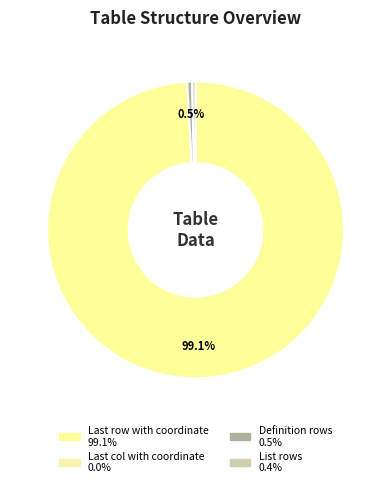

What is the largest slice in the pie chart?

Last row with coordinate